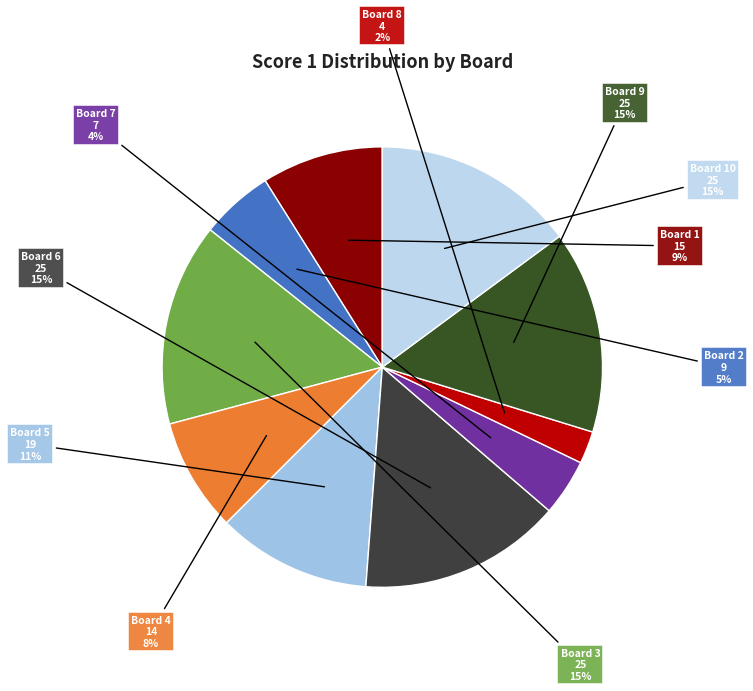

How many slices are in this pie chart?

10